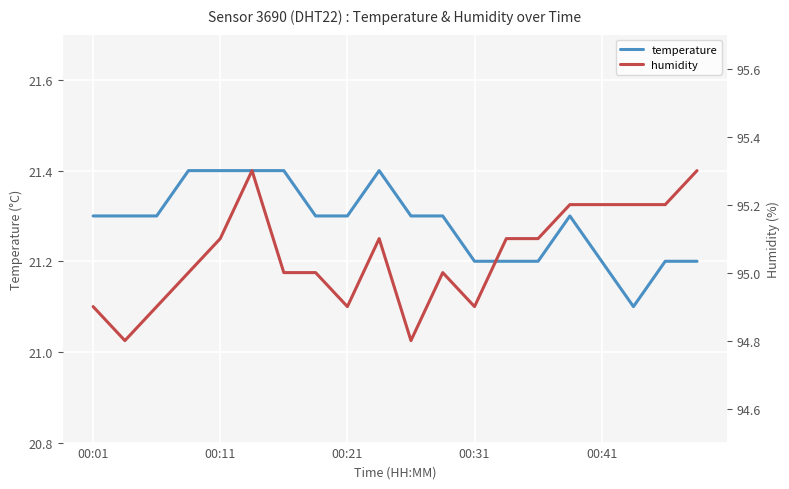

Is it true that temperature equals 21.4 at 00:11?

True